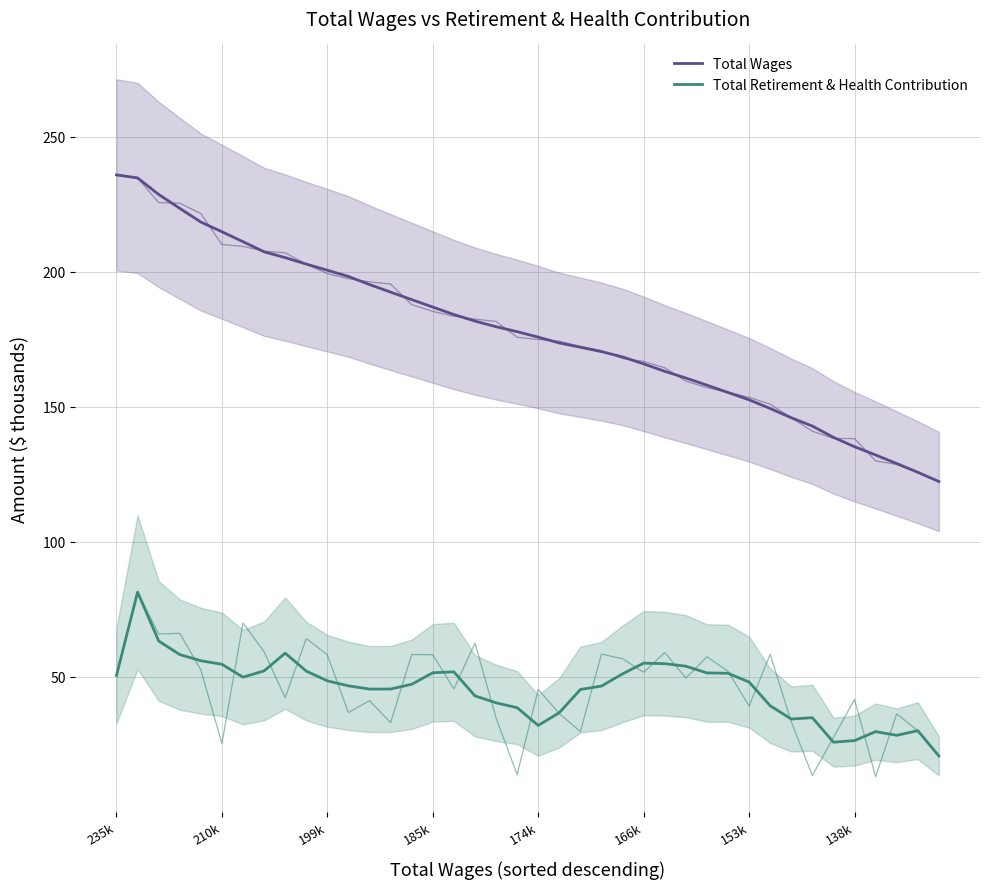

How many values in the Total Retirement & Health Contribution series exceed 48?

20